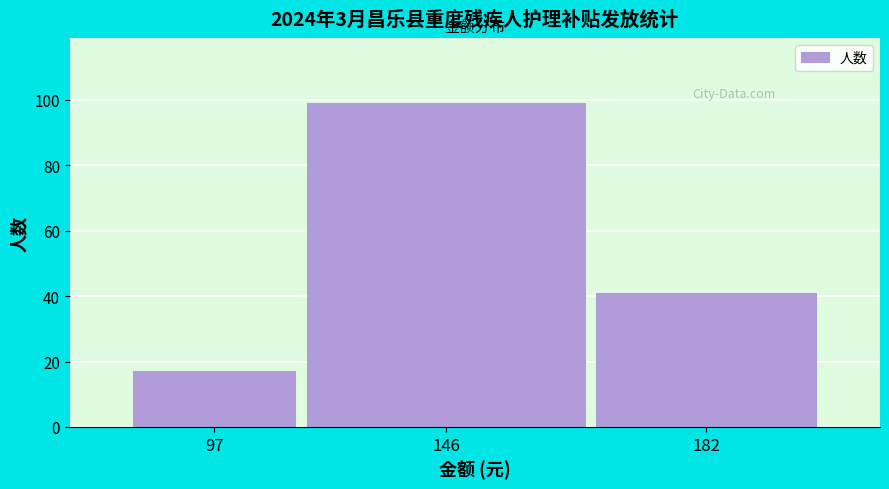

Reading left to right, transcribe all the data shown in this chart.

97=17	146=99	182=41